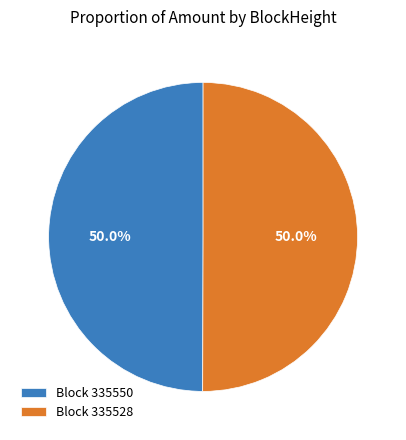

Combined, do Block 335528 and Block 335550 account for over 50%?

Yes